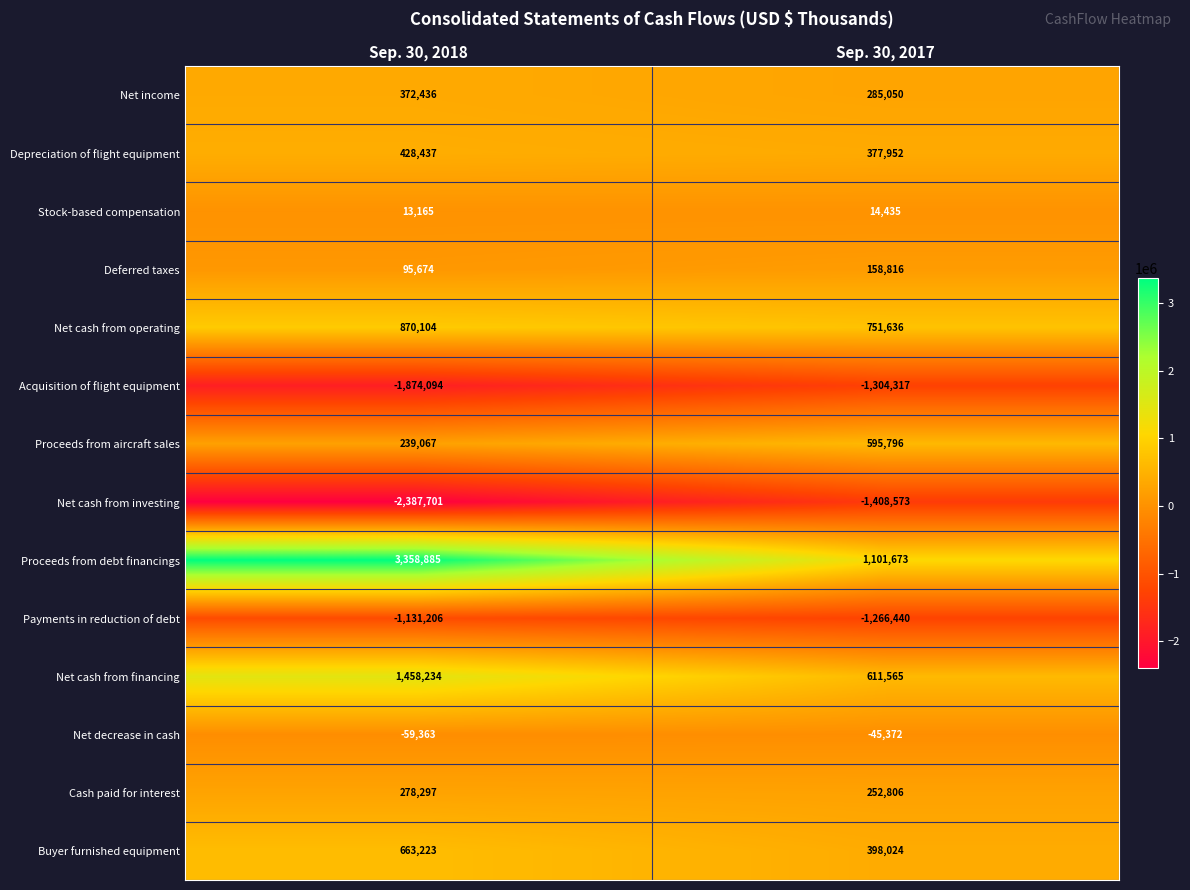

List the labels in order of Deferred taxes value, largest first.

Sep. 30, 2017, Sep. 30, 2018